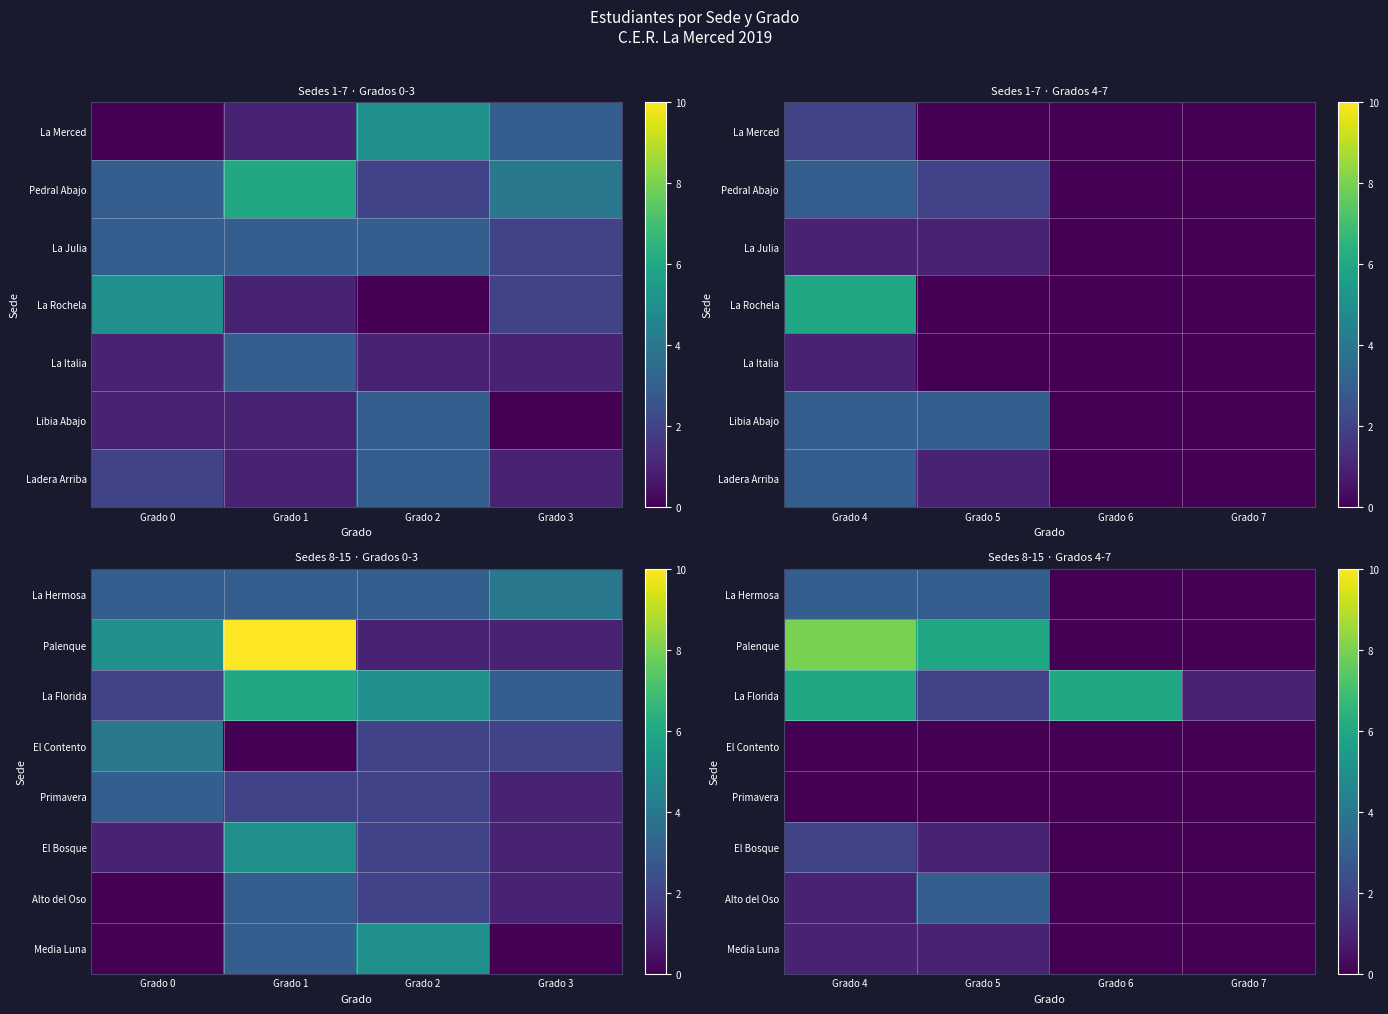

Is it true that Media Luna equals 0 at Grado 5?

False